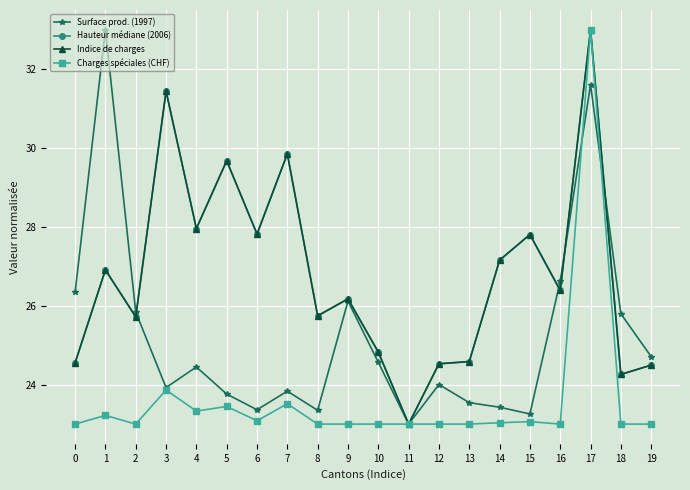

What is the difference between the maximum and minimum values in the Hauteur médiane (2006) series?

10.0